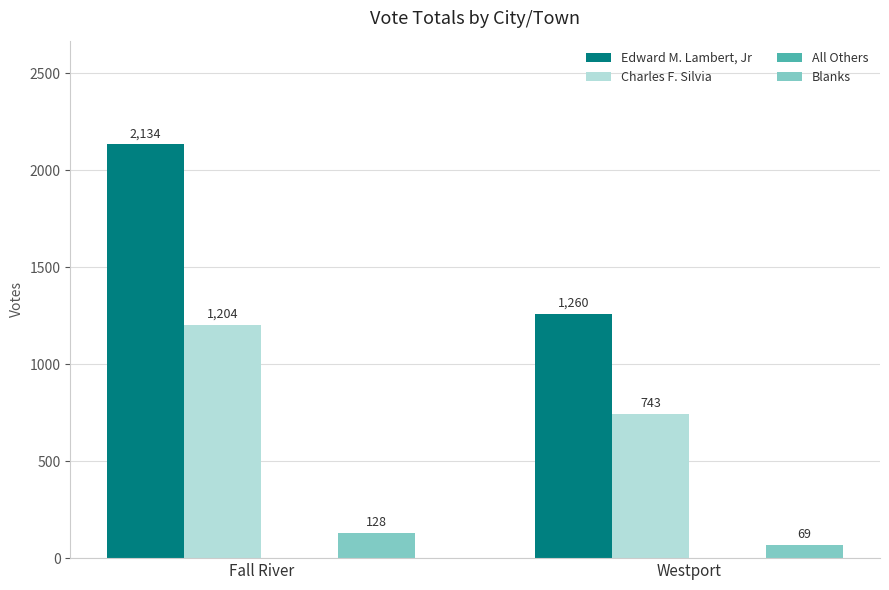

List the series in order of their peak value, highest first.

Edward M. Lambert, Jr, Charles F. Silvia, Blanks